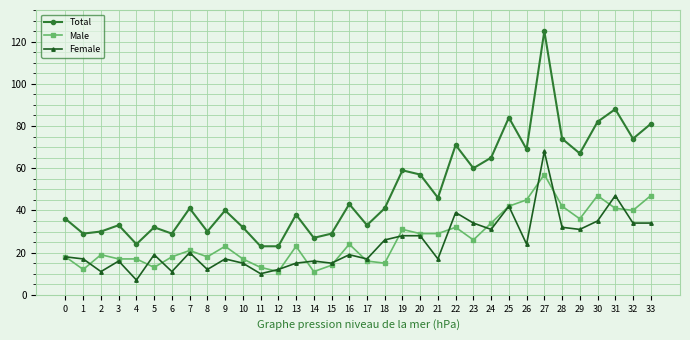

True or false: Total and Female cross at least once.

False